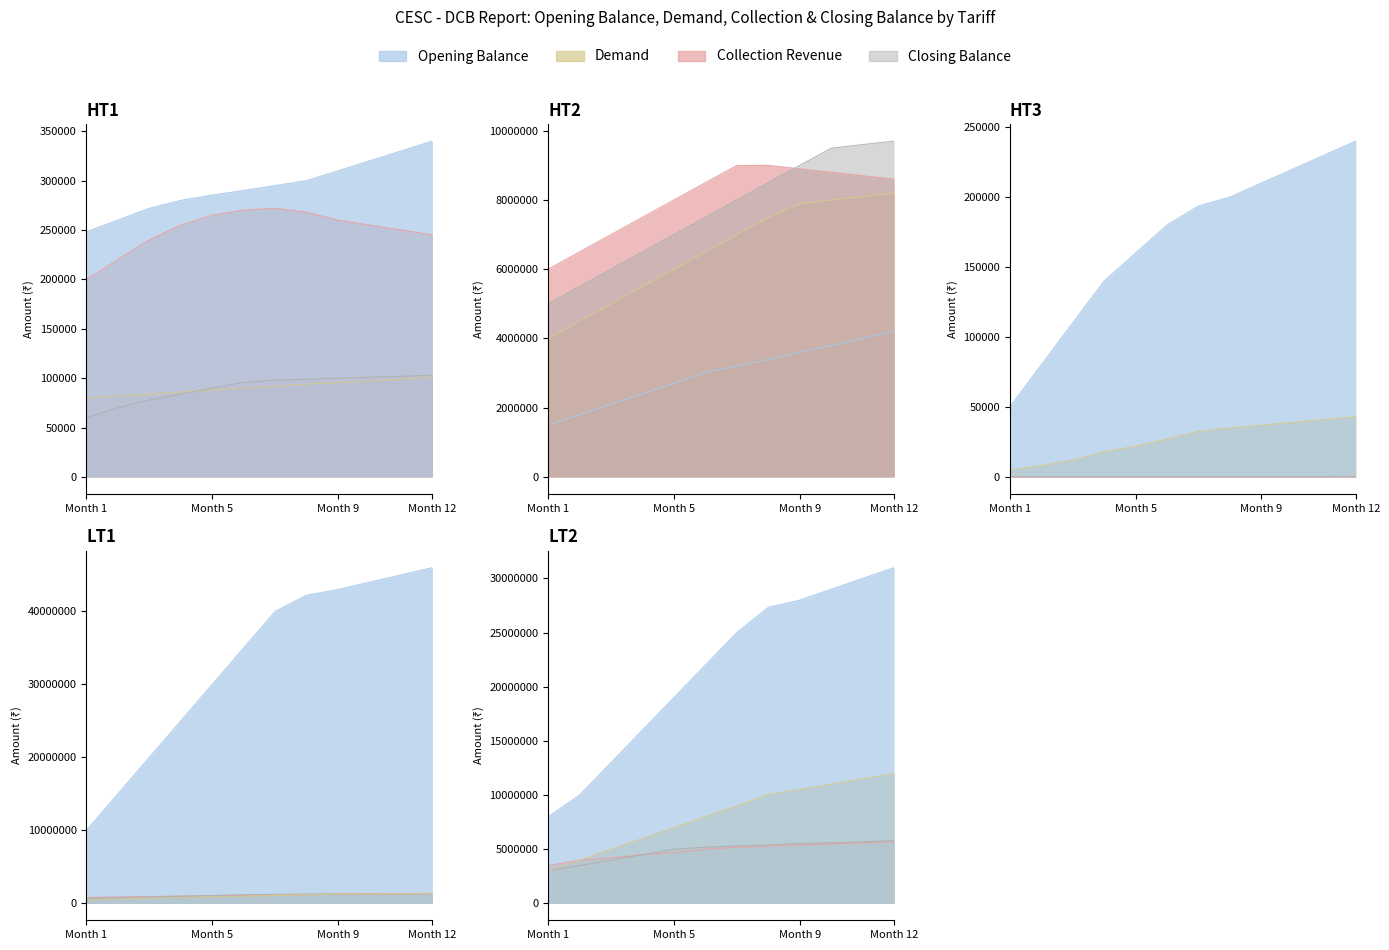

Where does the Opening Balance series first go above 193653?

HT1